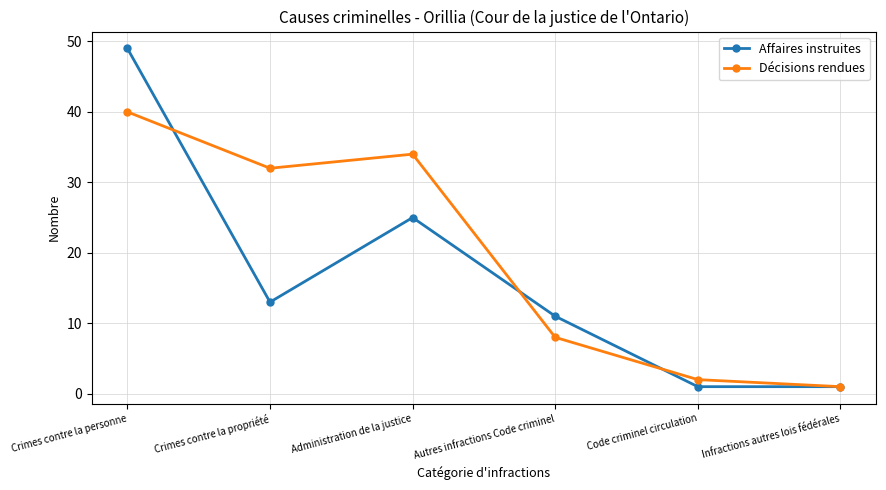

How many Affaires instruites values are between 1 and 25?

5